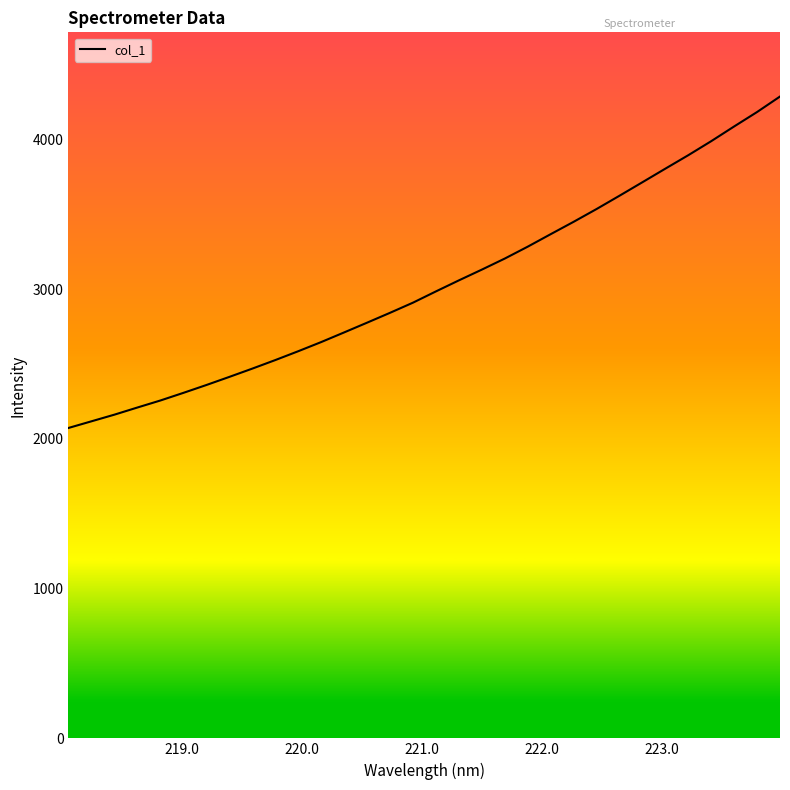

What is the difference between the maximum and minimum values?

2213.4